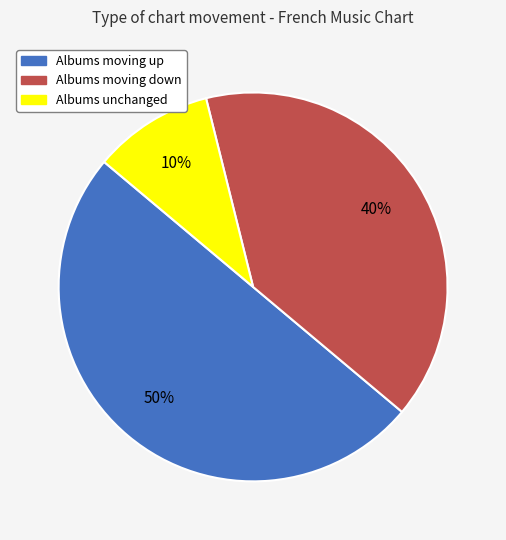

To the nearest percent, what is the average slice percentage?

33%